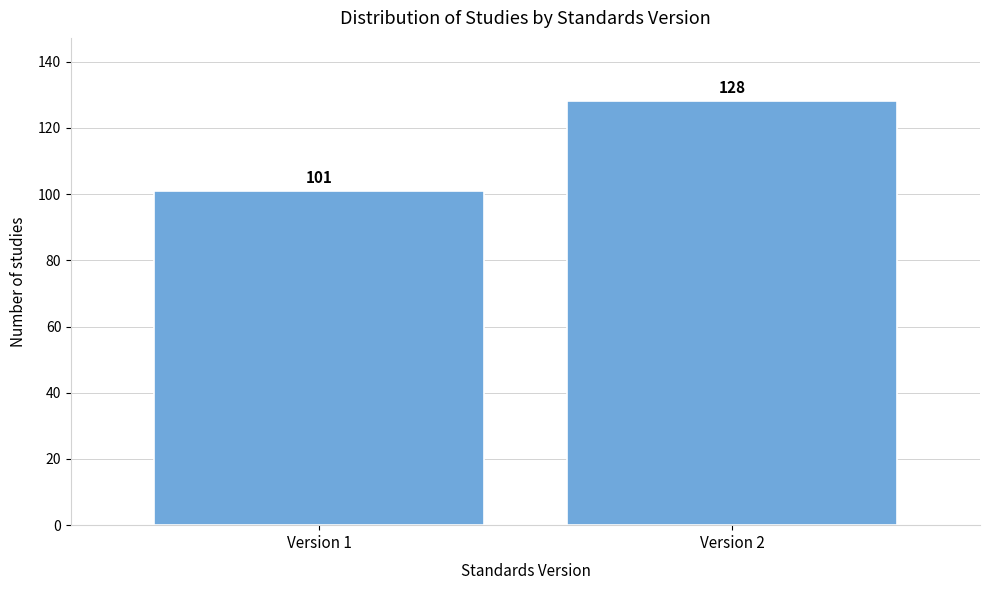

Reading right to left, what are all the values shown in this chart?

Version 2=128	Version 1=101